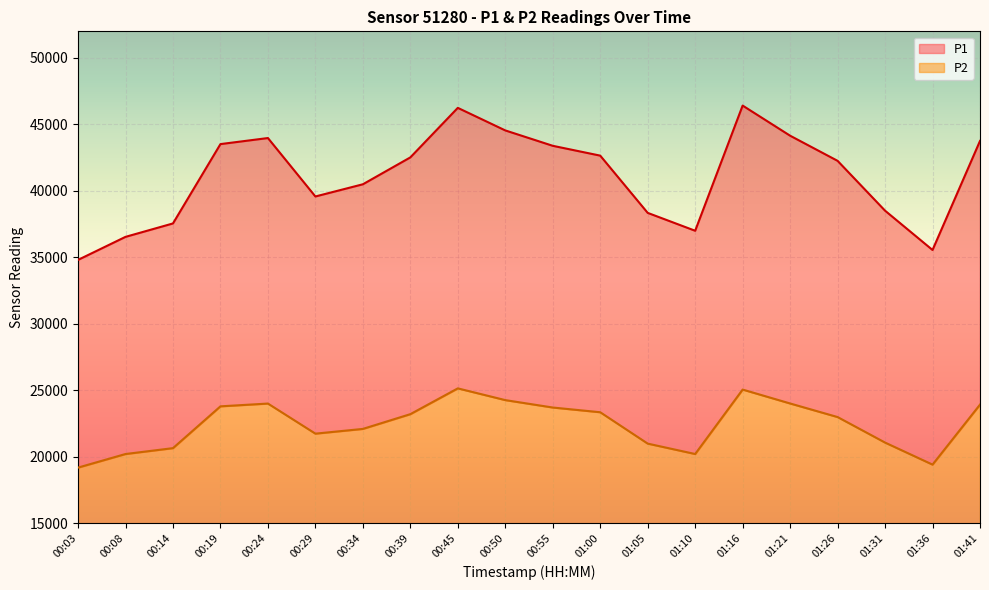

What is the greatest value displayed?

46415.1